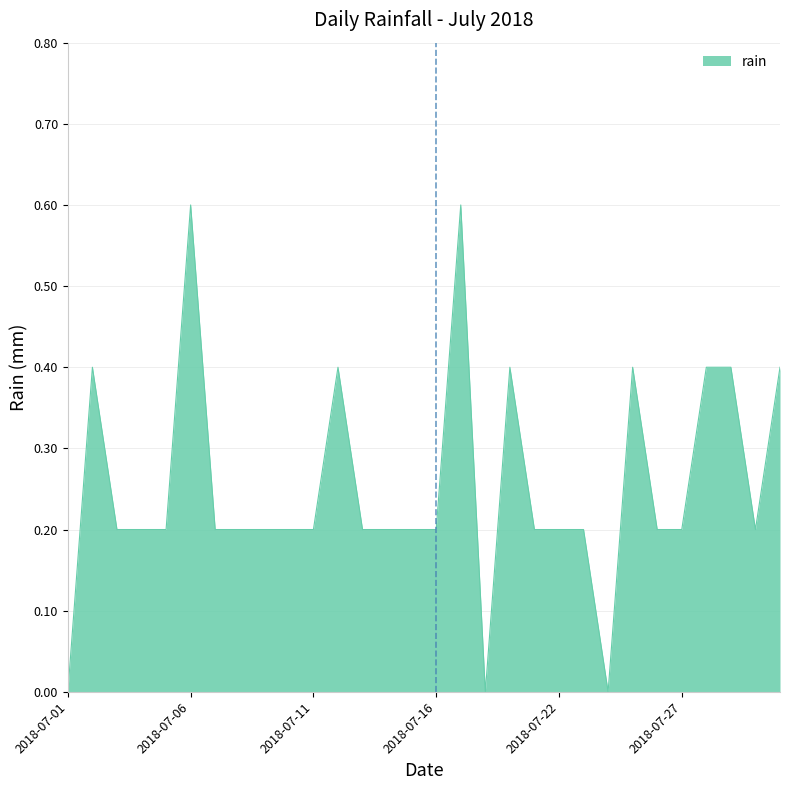

Reading right to left, transcribe all the data shown in this chart.

0.4	0.2	0.4	0.4	0.2	0.2	0.4	0.0	0.2	0.2	0.2	0.4	0.0	0.6	0.2	0.2	0.2	0.2	0.4	0.2	0.2	0.2	0.2	0.2	0.6	0.2	0.2	0.2	0.4	0.0